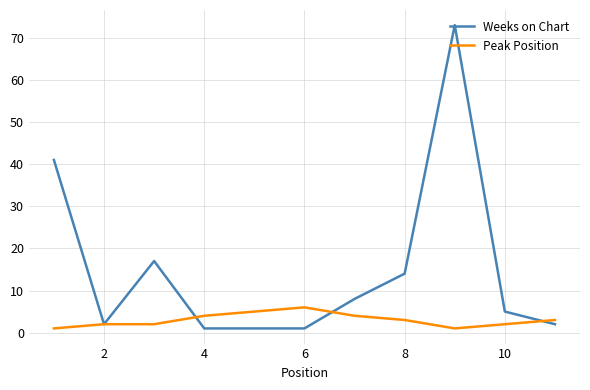

Which series has the largest range (max minus min)?

Weeks on Chart